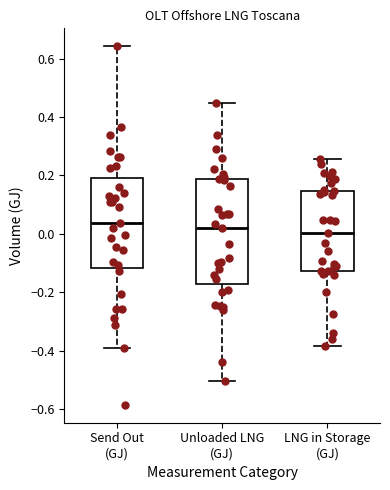

Reading left to right, transcribe this box plot: for each box, give where its median line is, the range the box spans, and where its two whiskers end, as read against the y-axis. The values are not printed on the chart, so give them approximately, as read against the axis.

Send Out (GJ): median 0.04, box -0.12 to 0.20, whiskers -0.40 to 0.64
Unloaded LNG (GJ): median 0.02, box -0.18 to 0.18, whiskers -0.50 to 0.44
LNG in Storage (GJ): median 0.00, box -0.12 to 0.14, whiskers -0.38 to 0.26